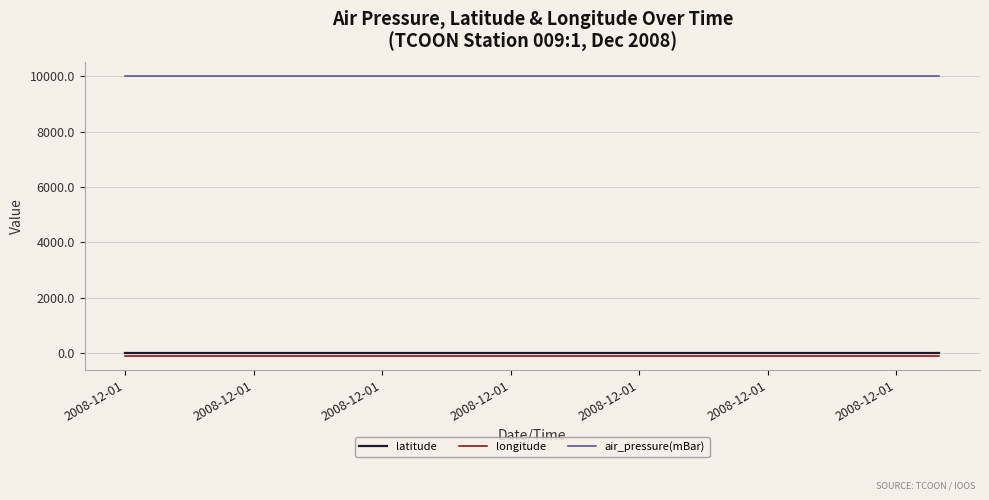

True or false: air_pressure(mBar) and longitude intersect in this chart.

False